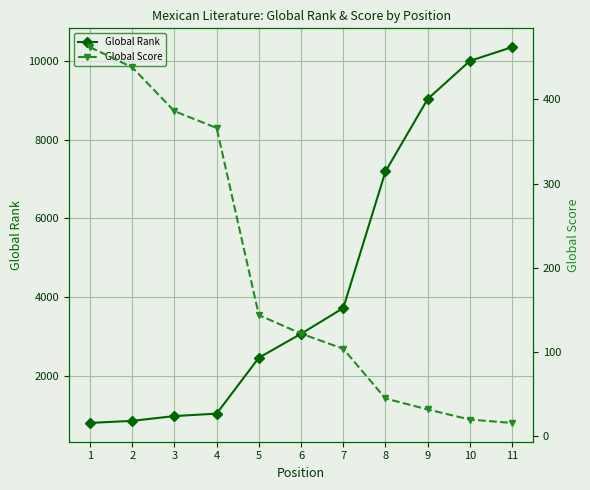

How many data points in Global Rank are above 3066?

5